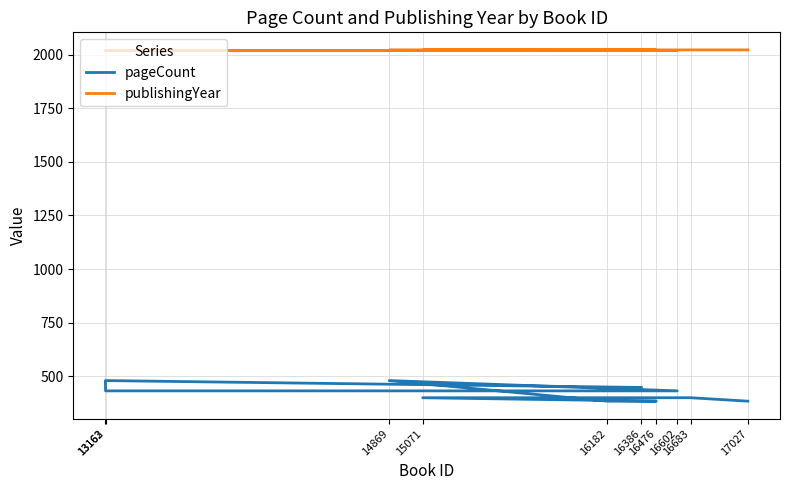

What is the minimum value shown in the chart?

384